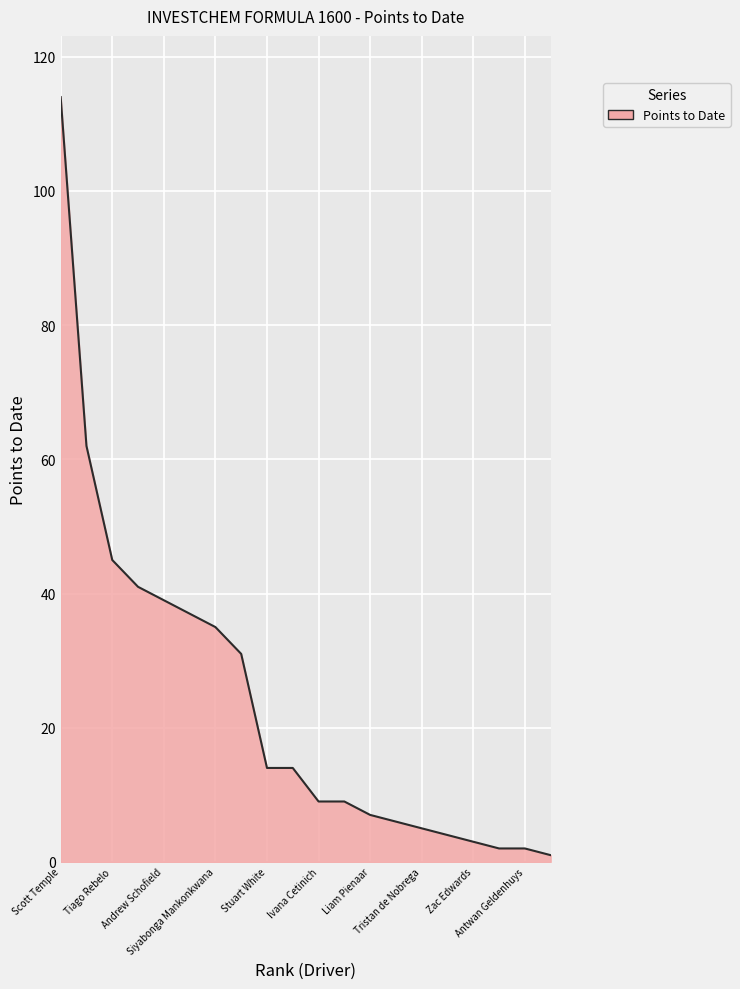

What is the difference between the maximum and minimum values?

113